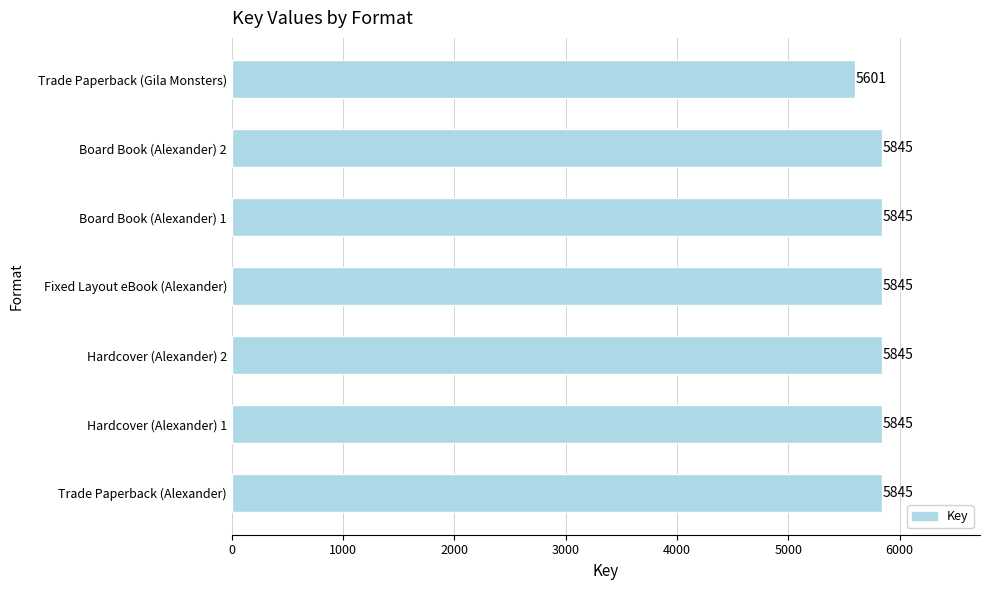

Are the bars grouped side by side (vs. stacked)?

No